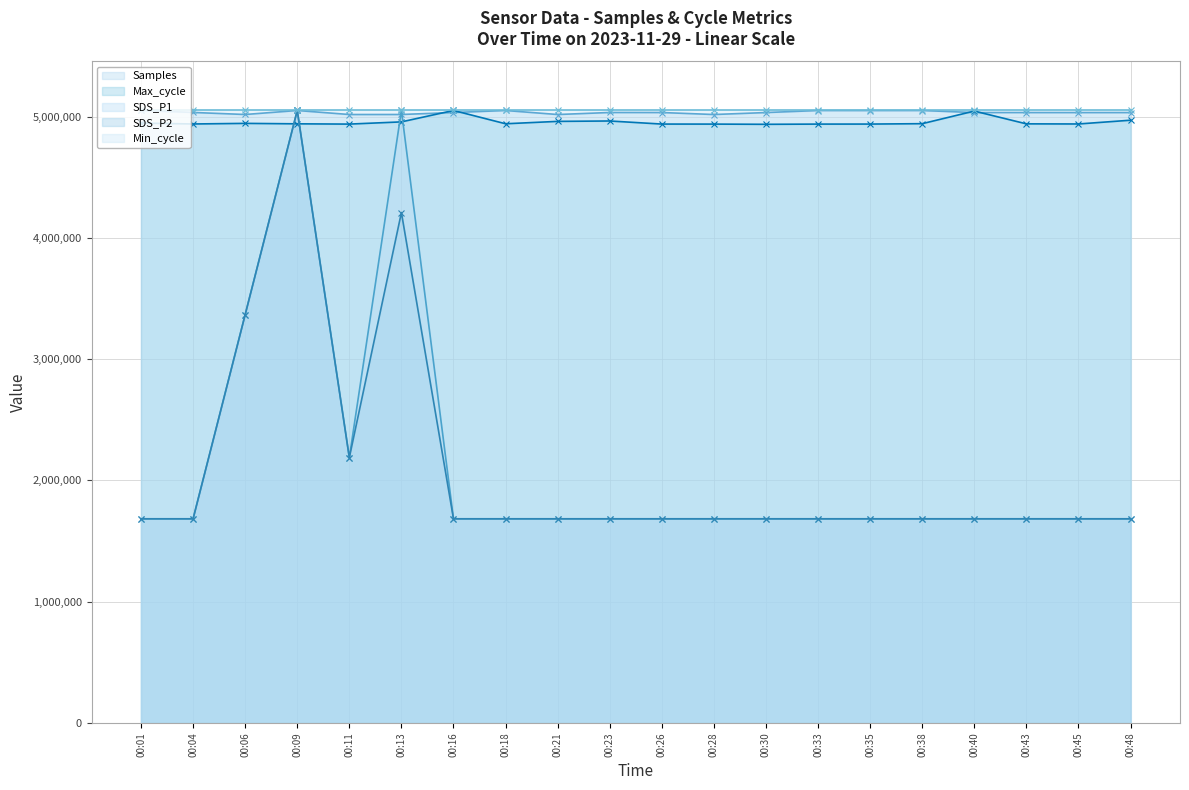

How many values in the Samples series exceed 5033798?

9